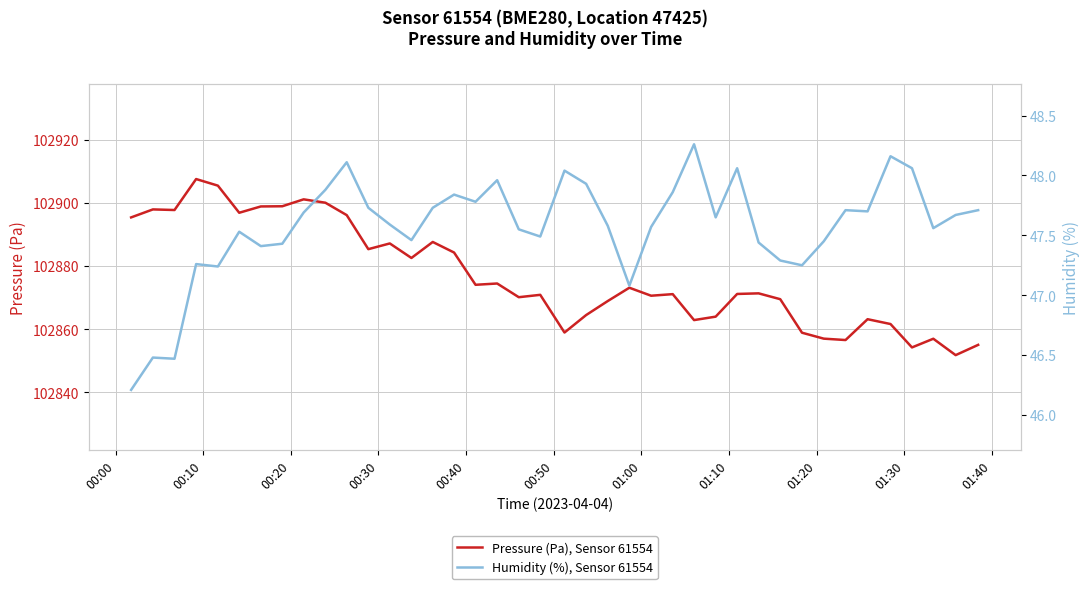

Count the number of categories in the chart.

40